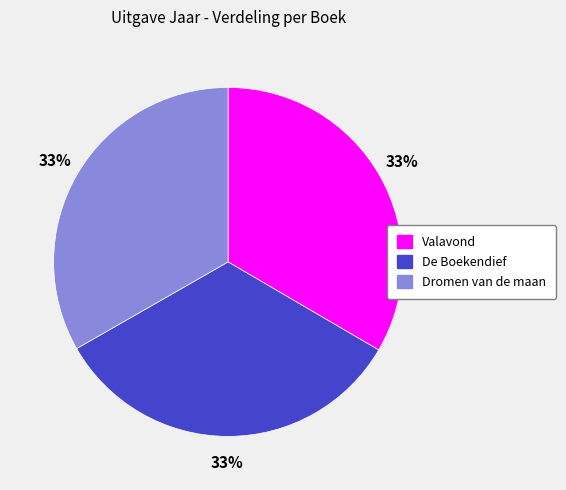

The De Boekendief slice represents 42% of the pie. True or false?

False